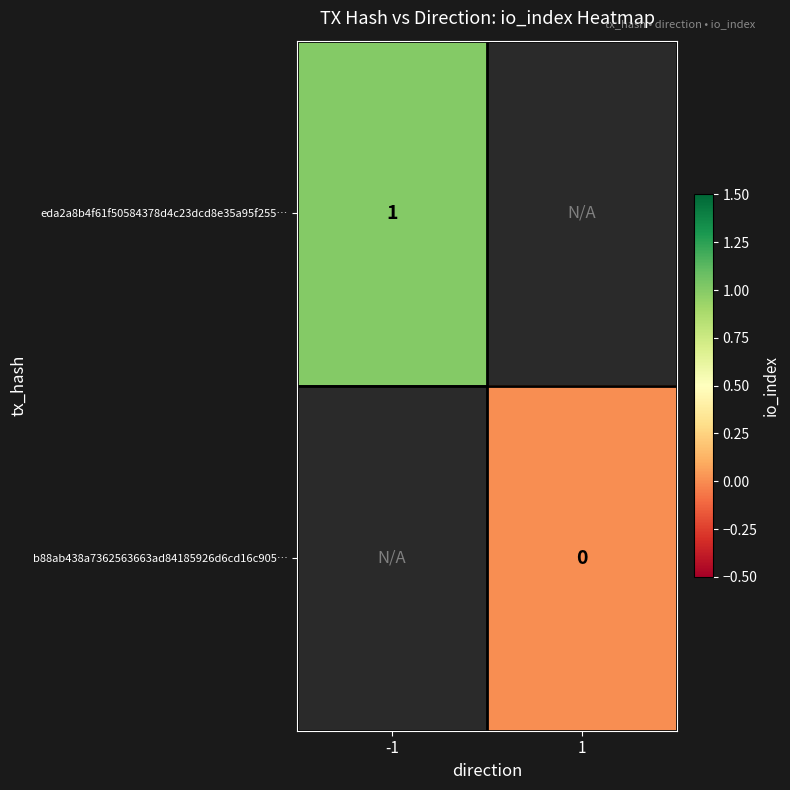

Between 1 and -1, which is larger?

-1